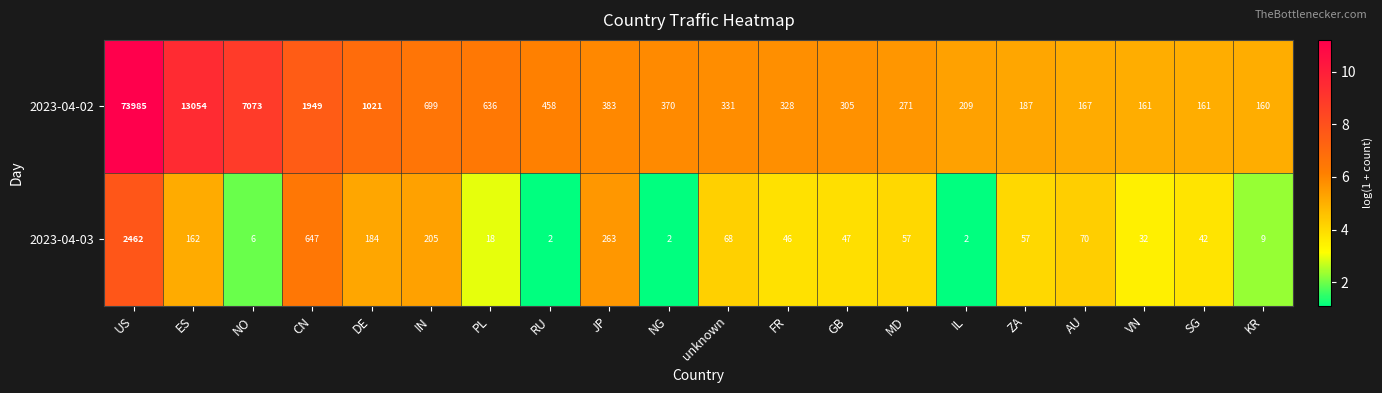

What is the maximum value shown in the chart?

73985